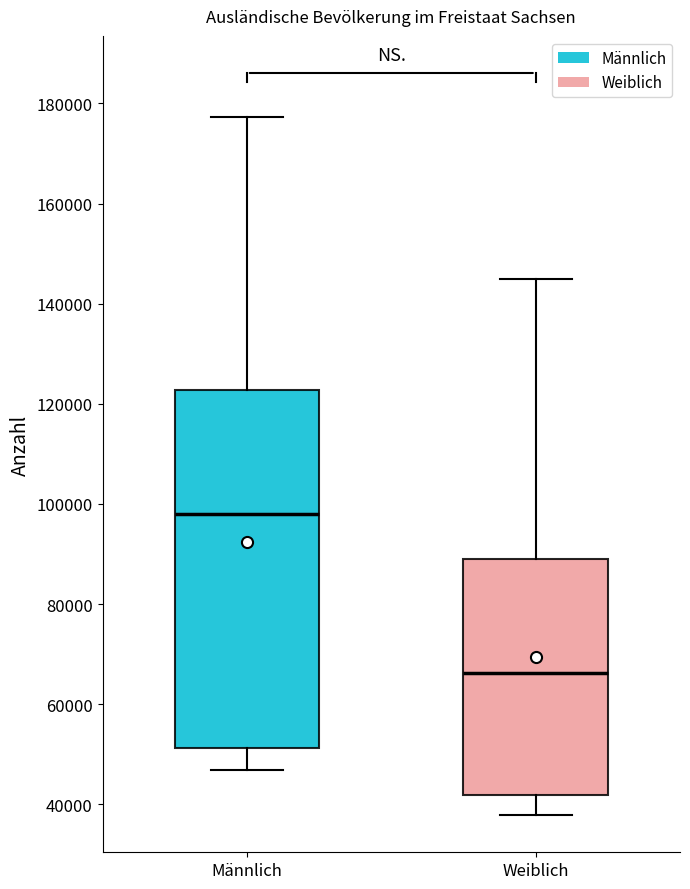

Where is the upper edge of the box for Weiblich on the y-axis? The values are not printed on the chart, so give them approximately, as read against the axis.

88000